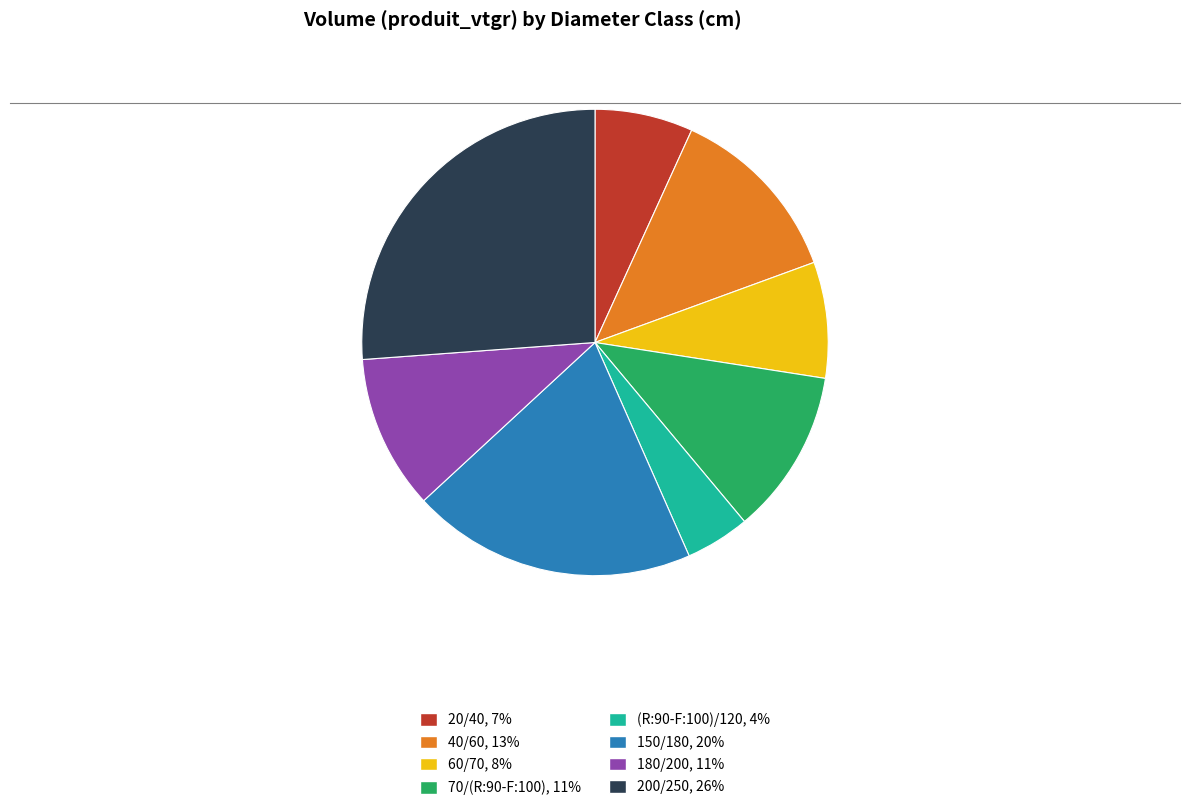

Rank the categories by value from highest to lowest.

200/250, 150/180, 40/60, 70/(R:90-F:100), 180/200, 60/70, 20/40, (R:90-F:100)/120